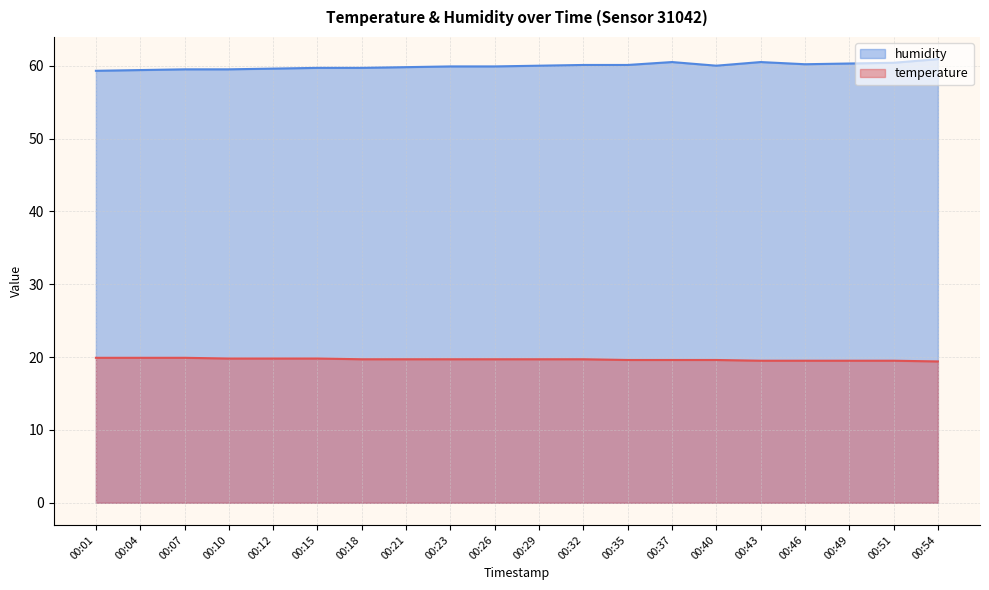

True or false: humidity and temperature intersect in this chart.

False